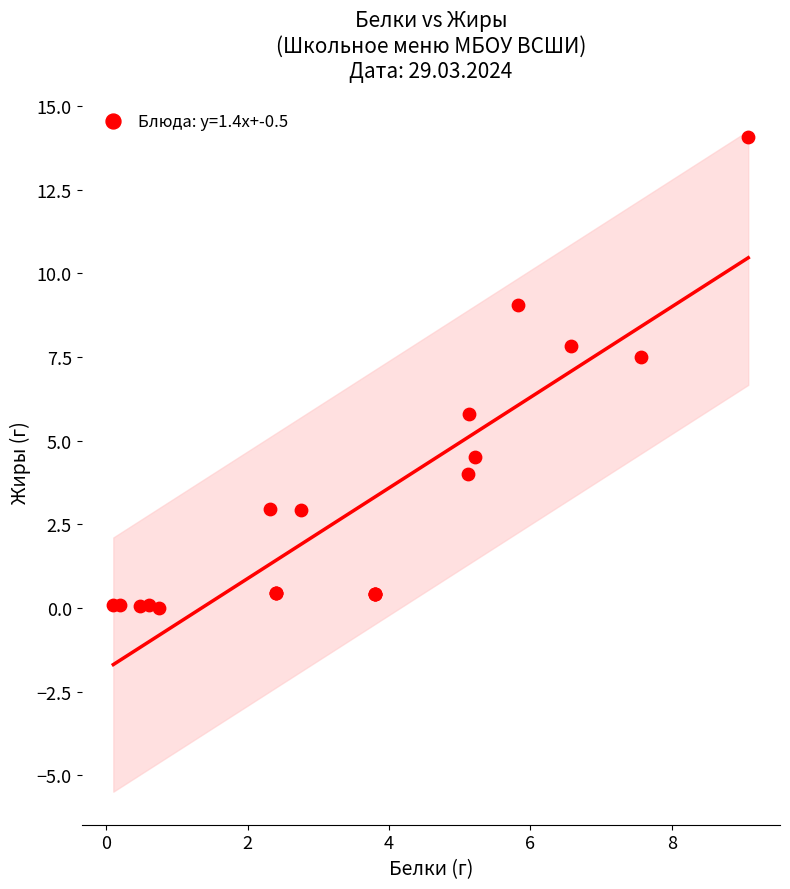

What Y value in the scatter plot is closest to 7?

7.5